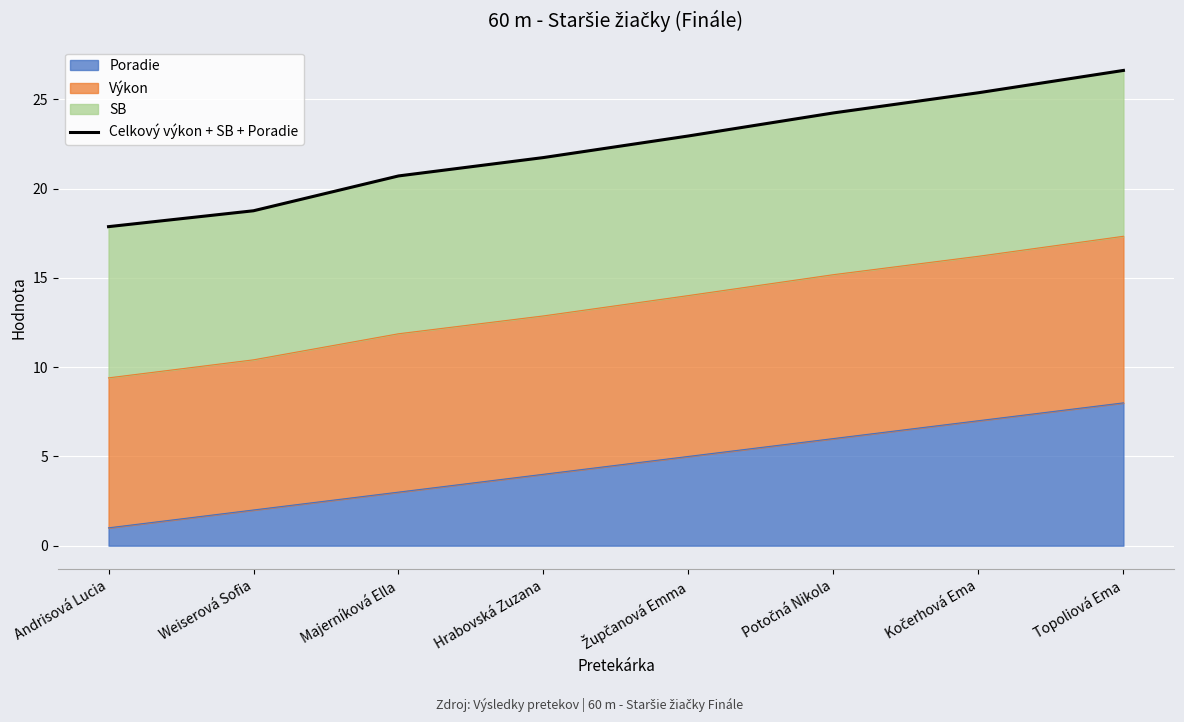

What is the difference between the maximum and minimum values?

8.7